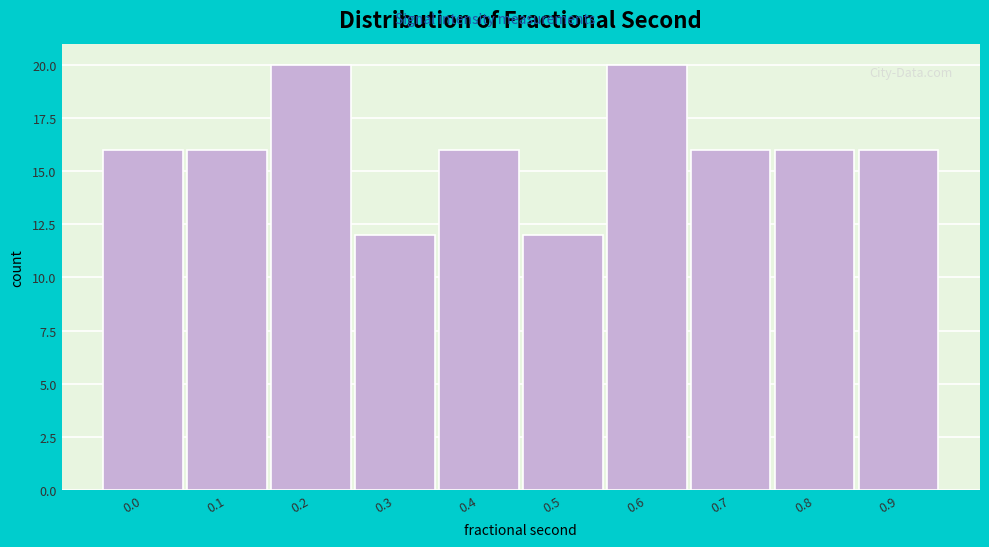

Reading right to left, transcribe all the data shown in this chart.

16	16	16	20	12	16	12	20	16	16